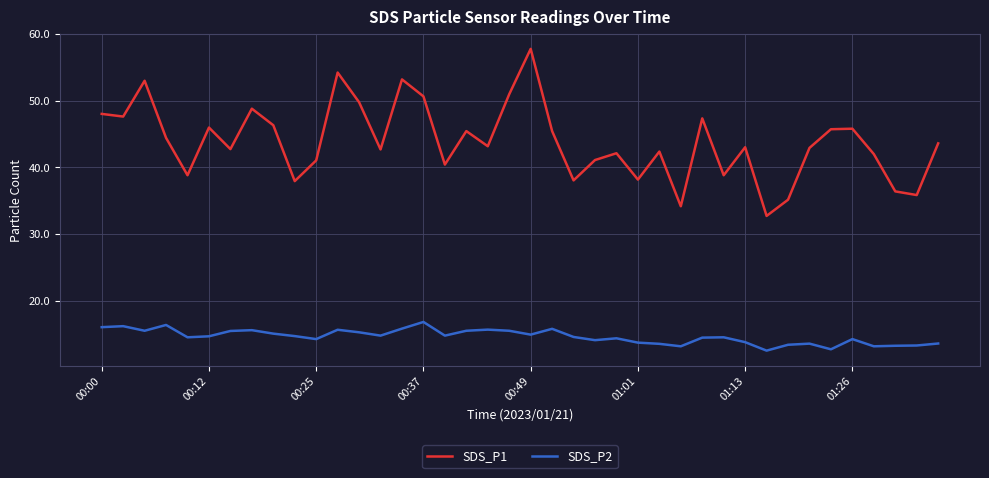

Which series has the largest range (max minus min)?

SDS_P1